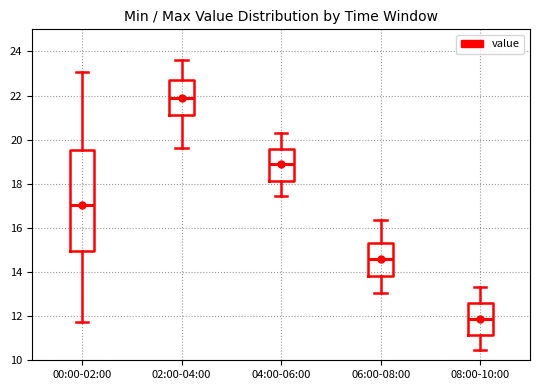

Reading left to right, read every box against the y-axis: the position of its median line, the range the box covers, and the ends of its whiskers. The values are not printed on the chart, so give them approximately, as read against the axis.

00:00-02:00: median 17.0, box 15.0 to 19.6, whiskers 11.8 to 23.0
02:00-04:00: median 21.8, box 21.2 to 22.8, whiskers 19.6 to 23.6
04:00-06:00: median 18.8, box 18.2 to 19.6, whiskers 17.4 to 20.4
06:00-08:00: median 14.6, box 13.8 to 15.4, whiskers 13.0 to 16.4
08:00-10:00: median 11.8, box 11.2 to 12.6, whiskers 10.4 to 13.4